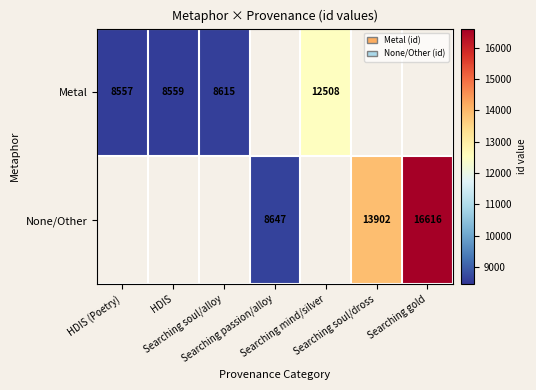

At which label does Metal reach its peak?

Searching mind/silver